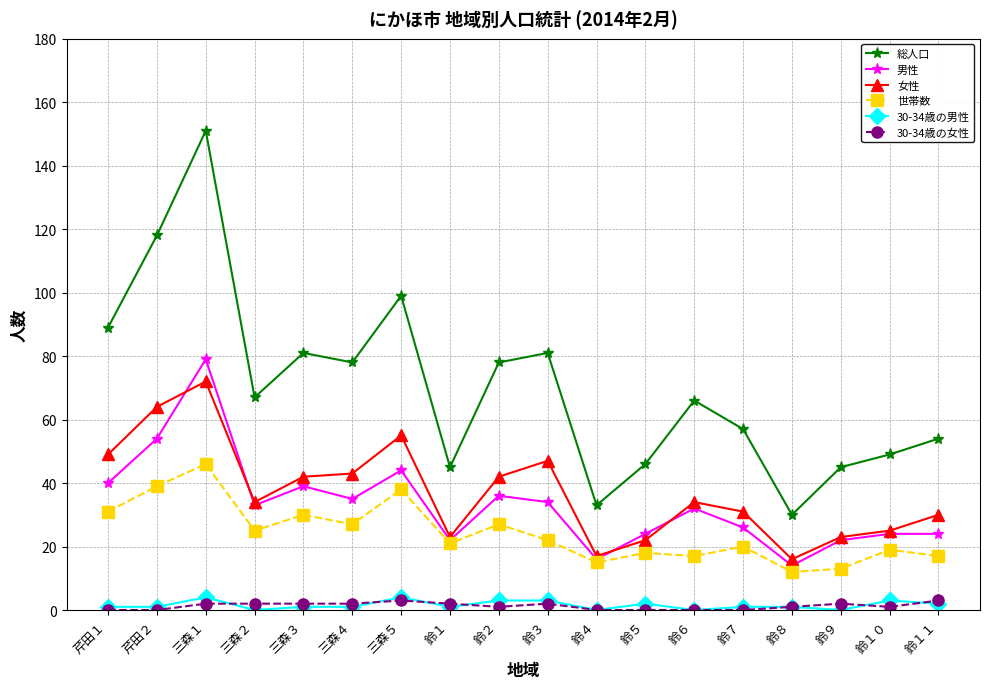

Which series has the largest range (max minus min)?

総人口